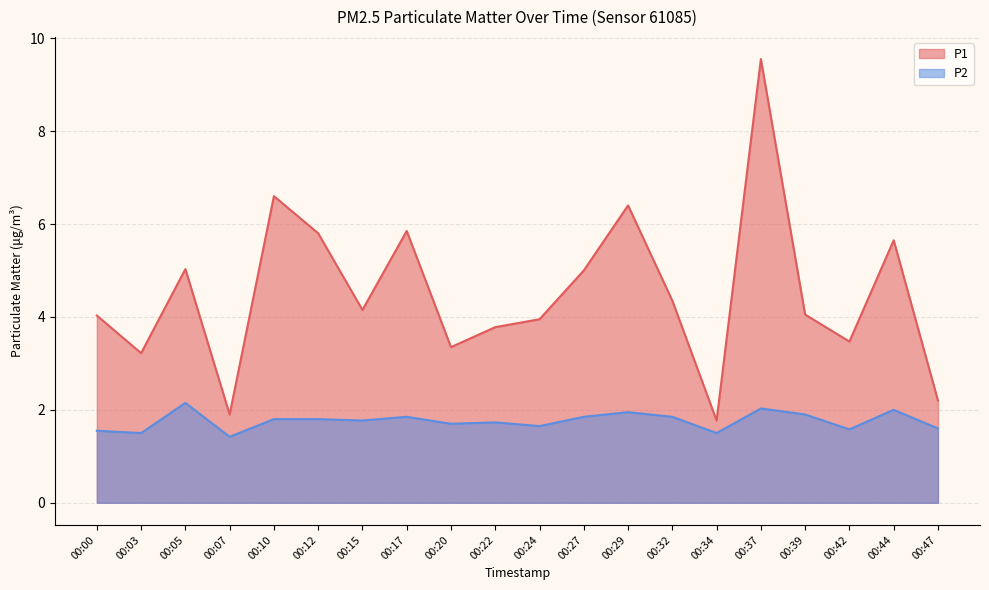

Is it true that P2 equals 2.4 at 00:07?

False